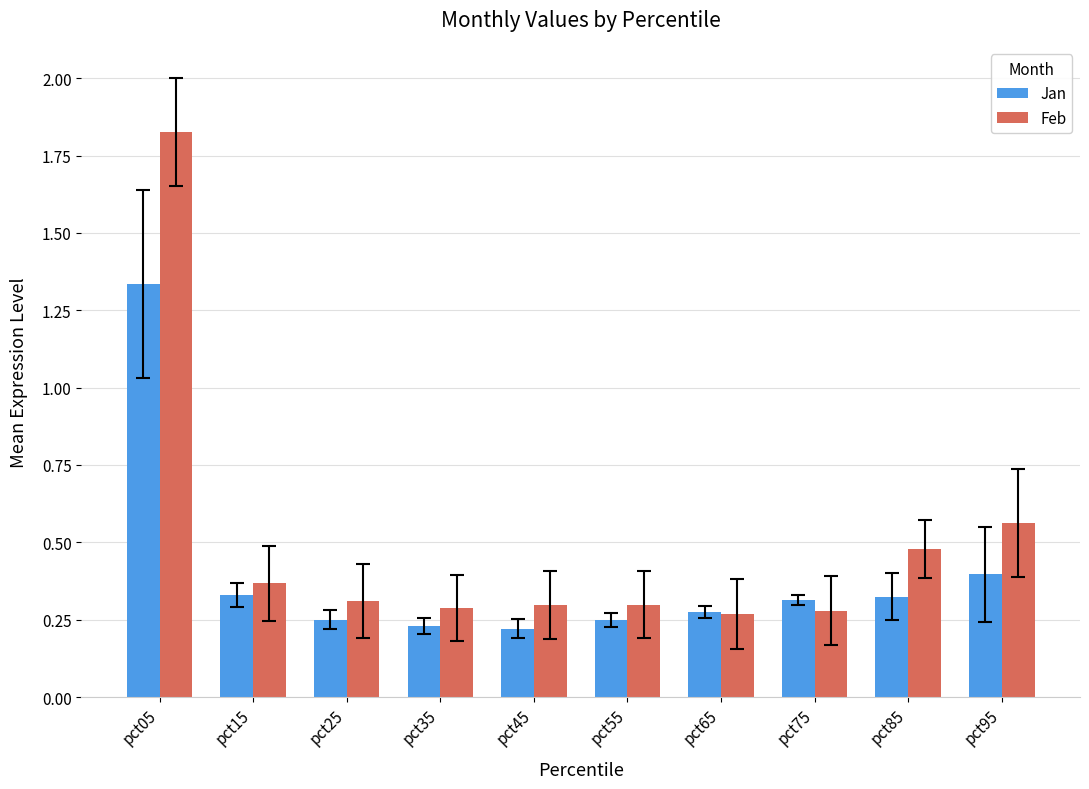

Which series changed the most between pct25 and pct45?

Jan